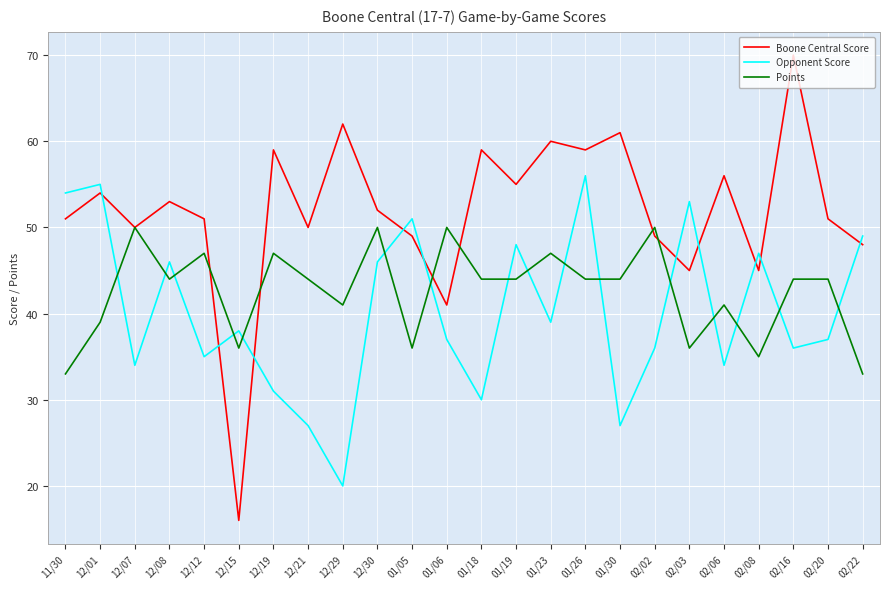

Reading right to left, extract all data points from this chart.

Boone Central Score: 48	51	70	45	56	45	49	61	59	60	55	59	41	49	52	62	50	59	16	51	53	50	54	51
Opponent Score: 49	37	36	47	34	53	36	27	56	39	48	30	37	51	46	20	27	31	38	35	46	34	55	54
Points: 33	44	44	35	41	36	50	44	44	47	44	44	50	36	50	41	44	47	36	47	44	50	39	33